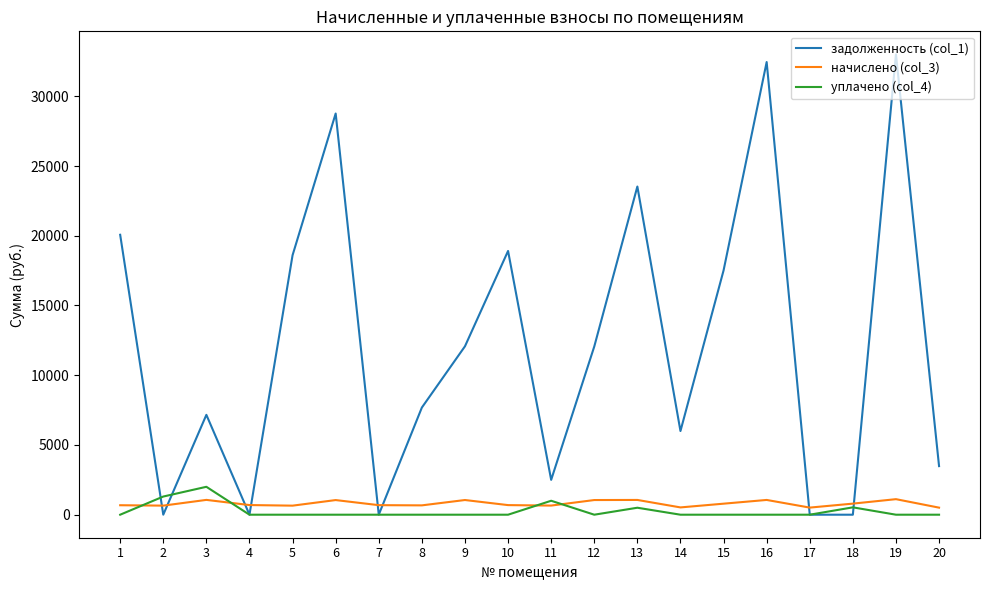

List the series in order of their peak value, highest first.

задолженность (col_1), уплачено (col_4), начислено (col_3)